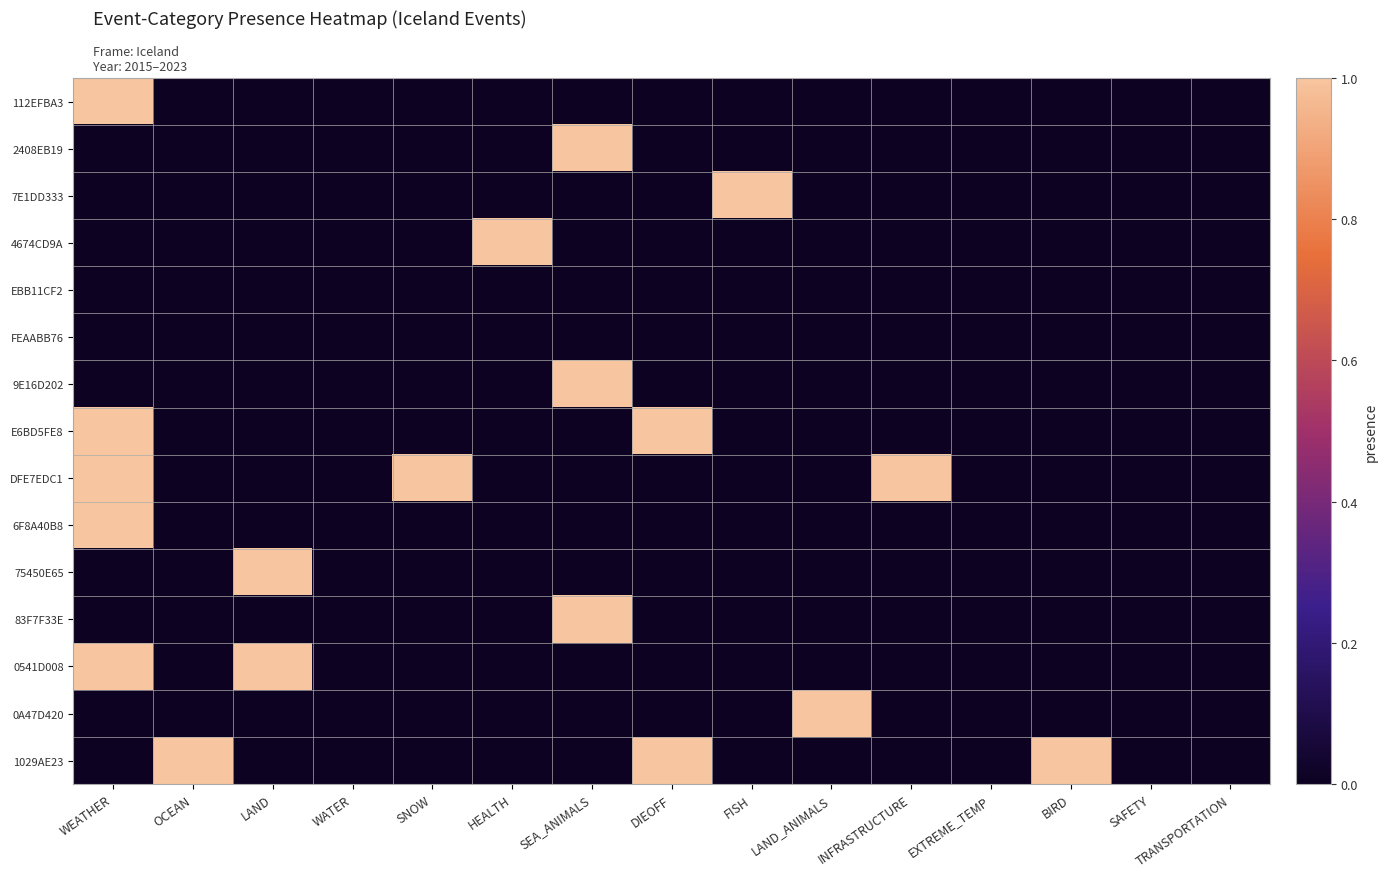

Rank the series by their maximum value, from highest to lowest.

112EFBA3, 2408EB19, 7E1DD333, 4674CD9A, 9E16D202, E6BD5FE8, DFE7EDC1, 6F8A40B8, 75450E65, 83F7F33E, 0541D008, 0A47D420, 1029AE23, EBB11CF2, FEAABB76